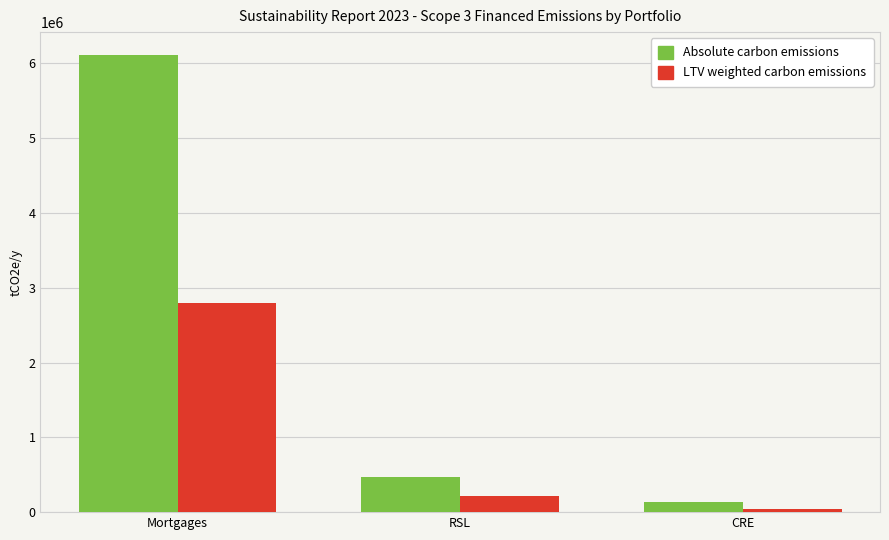

Does the chart contain stacked bars?

No